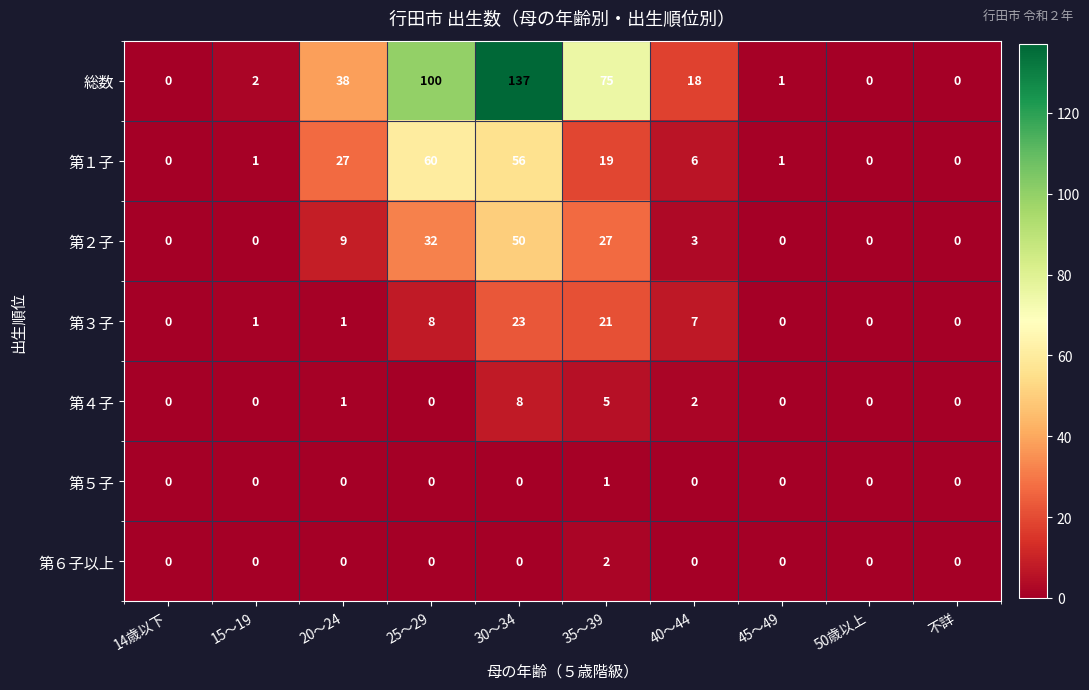

List the series in order of their peak value, highest first.

総数, 第１子, 第２子, 第３子, 第４子, 第６子以上, 第５子